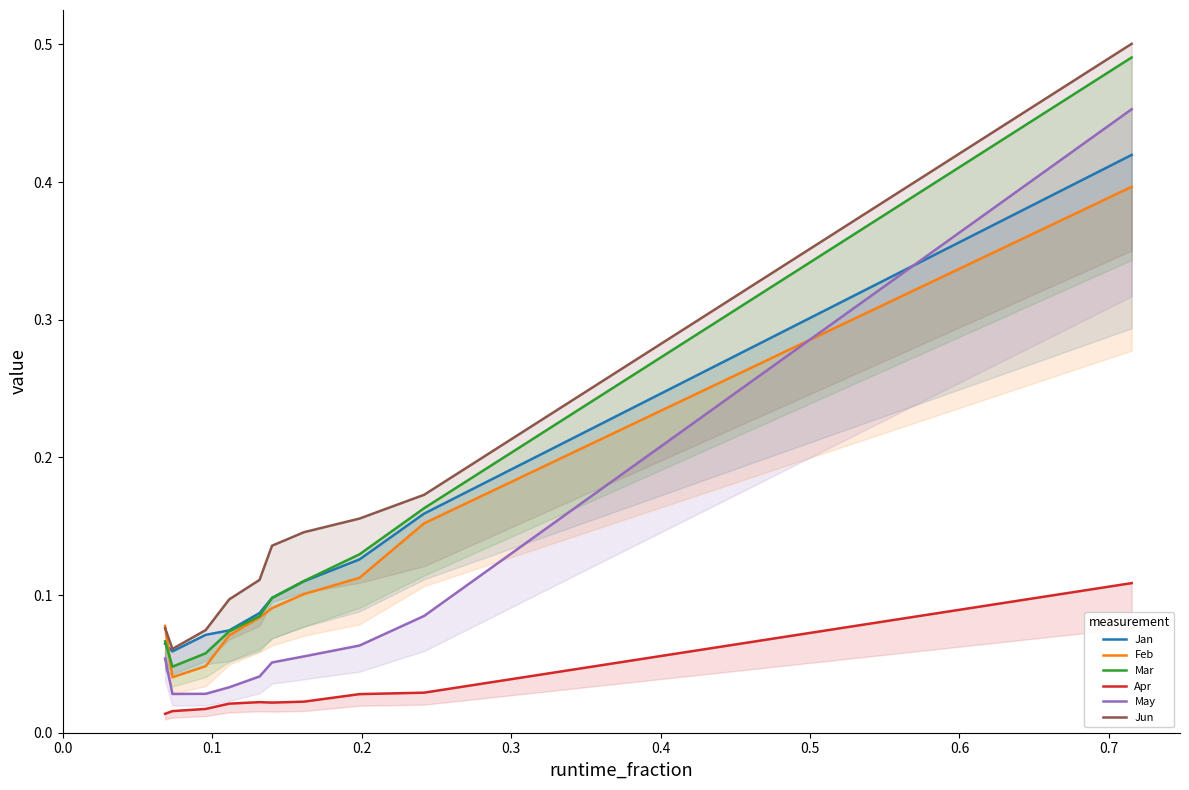

What is the difference between the maximum and second lowest values in the May series?

0.4